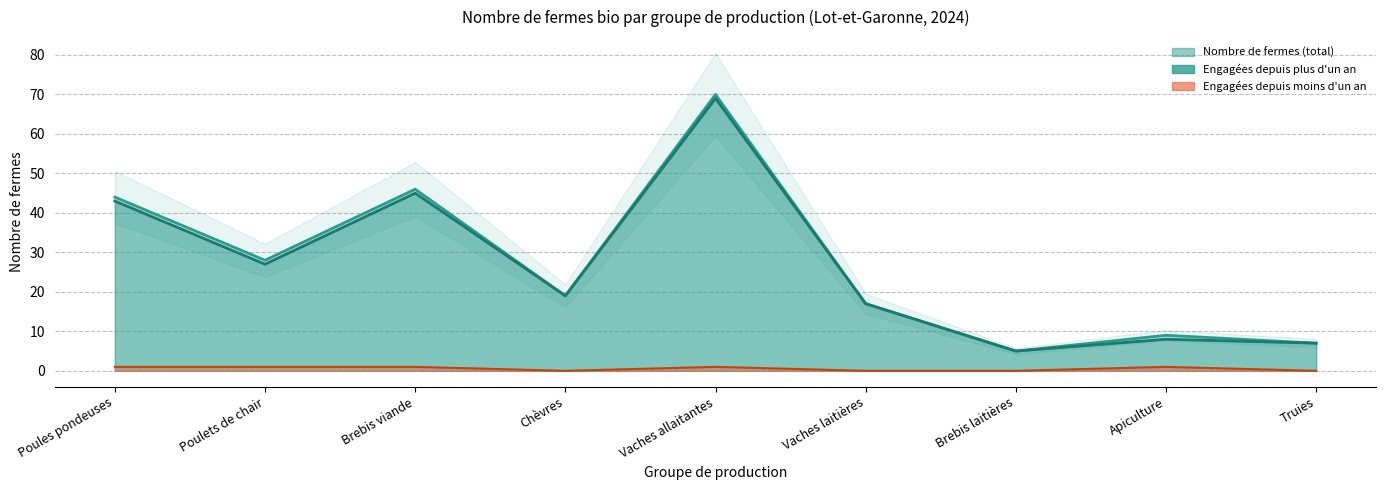

What is the total value across all series at Brebis laitières?

10